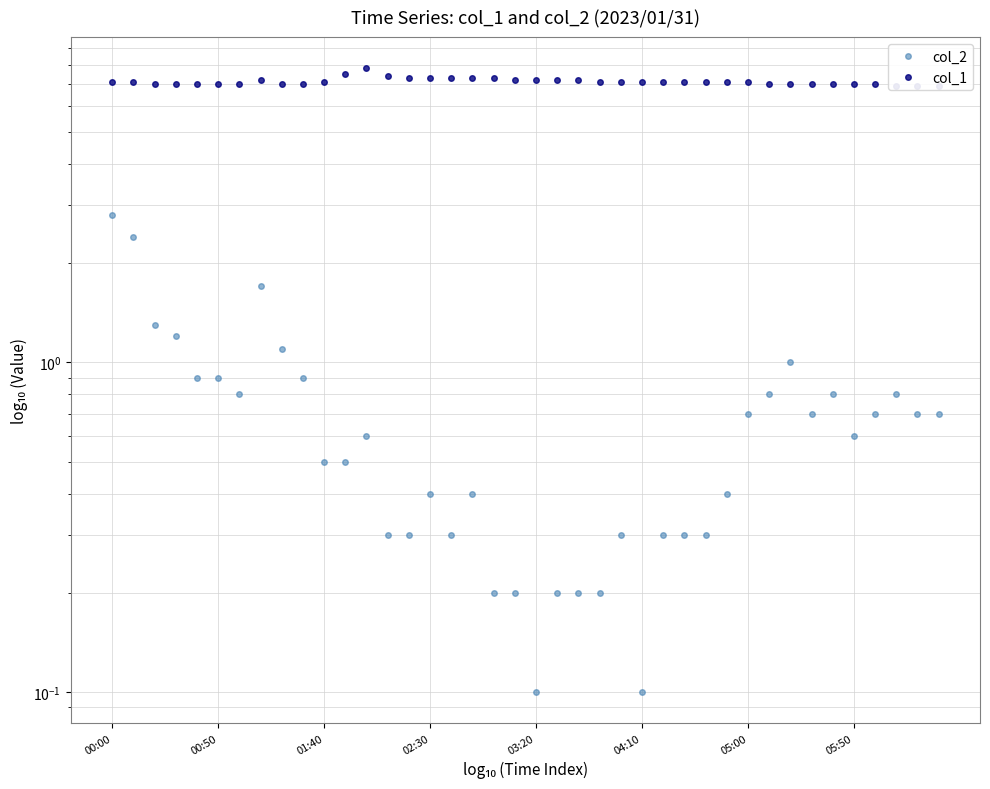

How many interior local peaks does the col_1 series have?

2